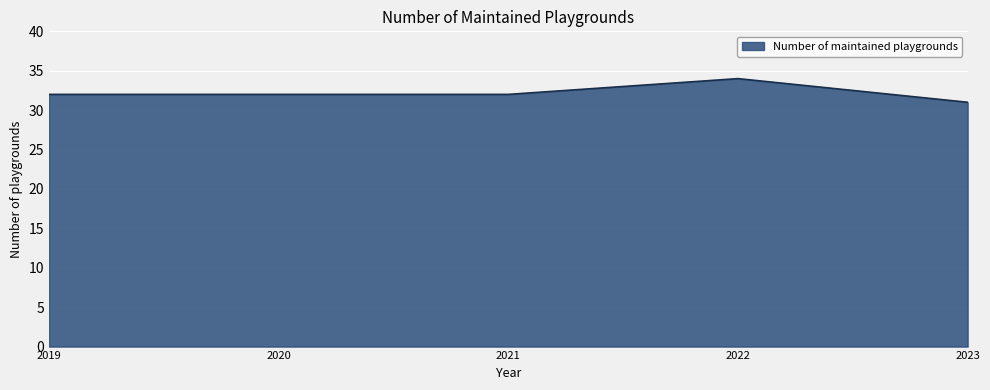

Which label corresponds to the smallest value in the chart?

2023